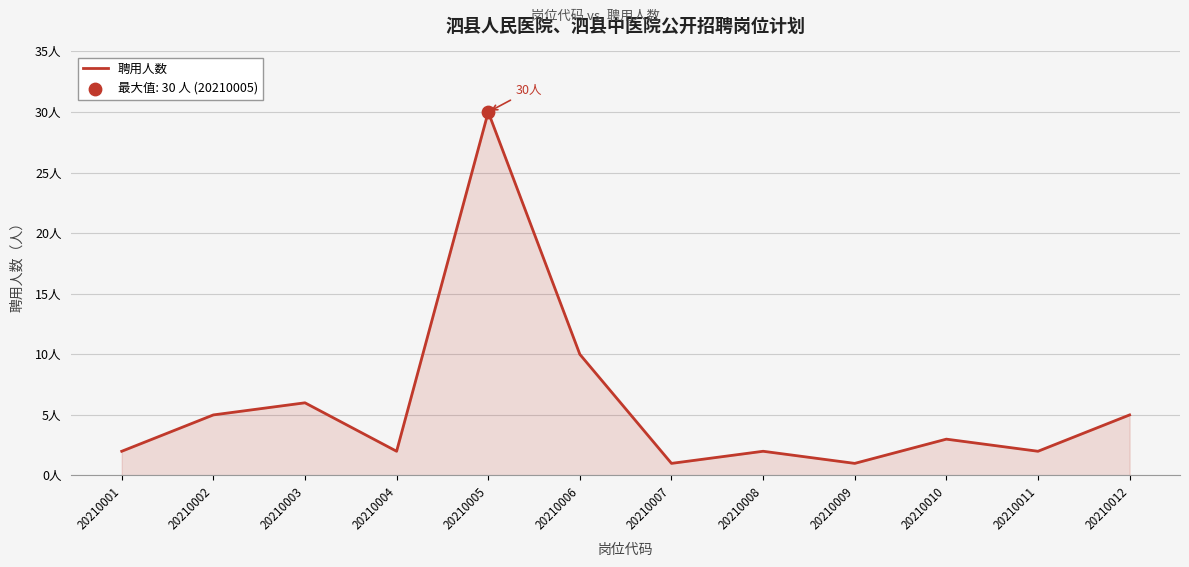

Does the chart have visible grid lines?

Yes